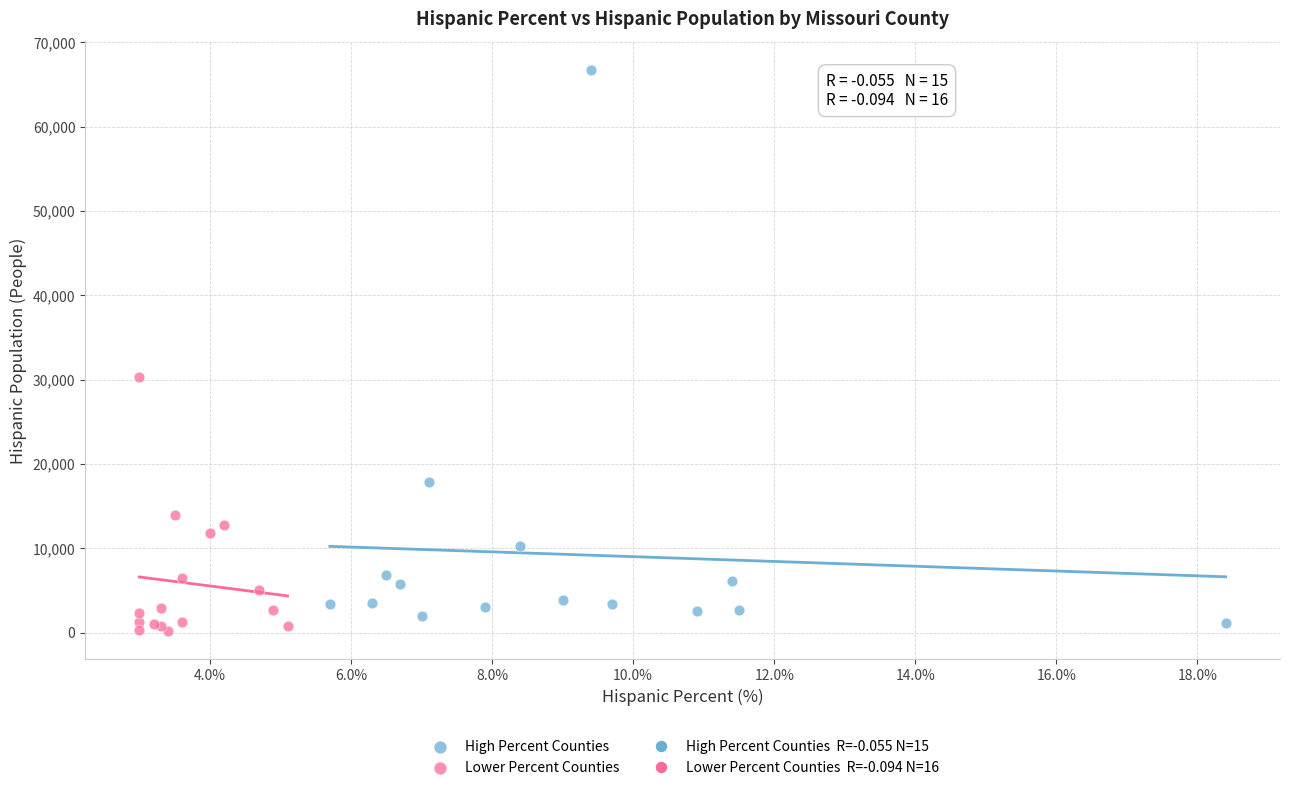

Which series reaches the minimum Y coordinate?

Lower Percent Counties